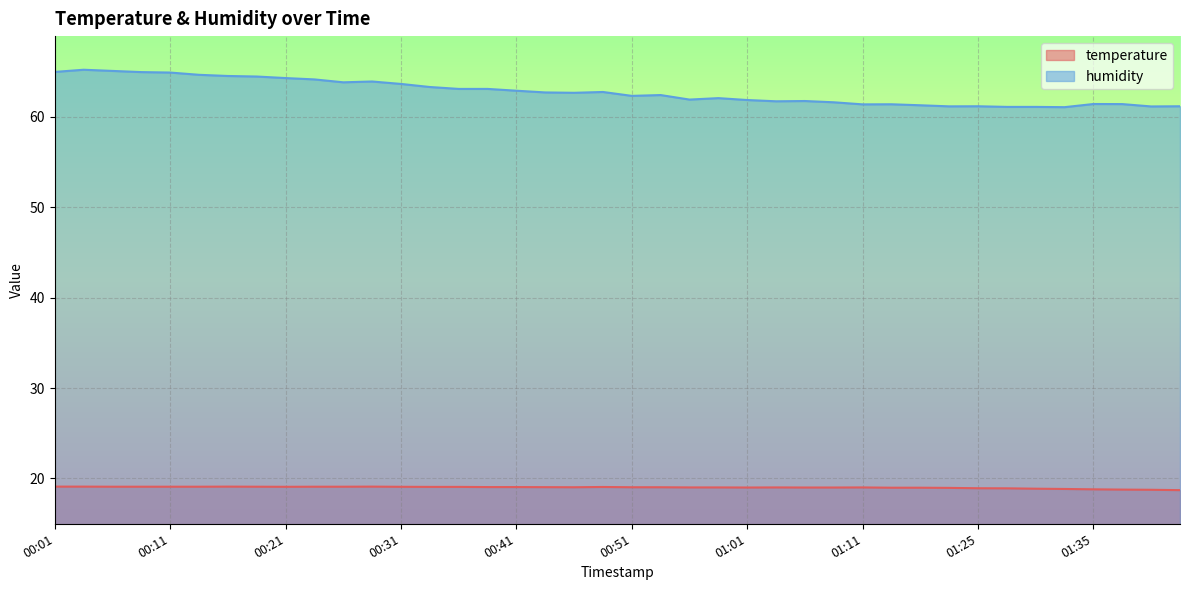

At which label does temperature first exceed 19?

00:01